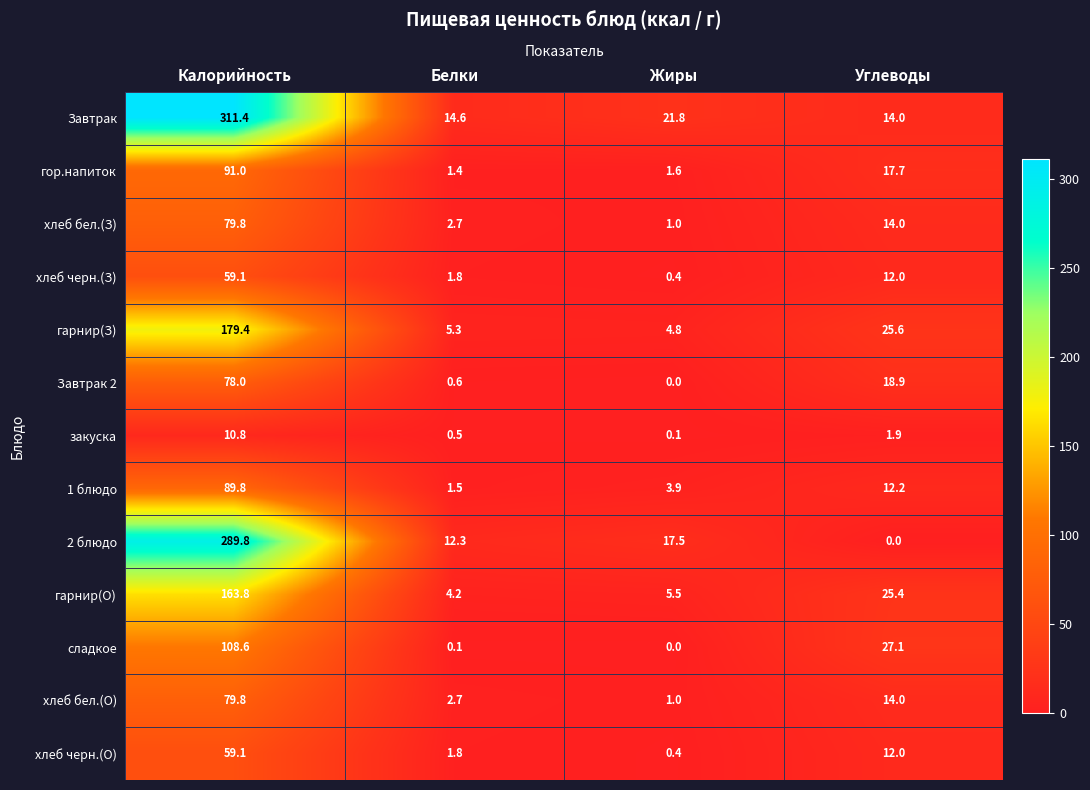

Which series has the widest spread of values?

Завтрак